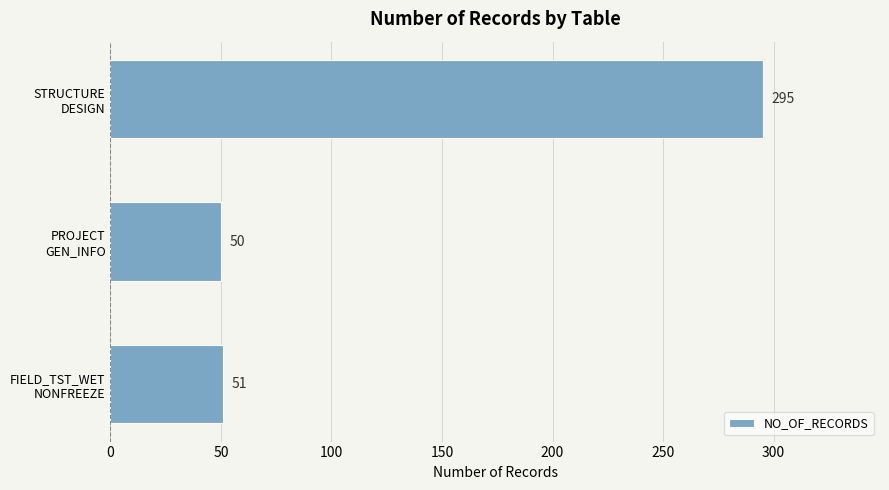

Are the bars grouped side by side (vs. stacked)?

No